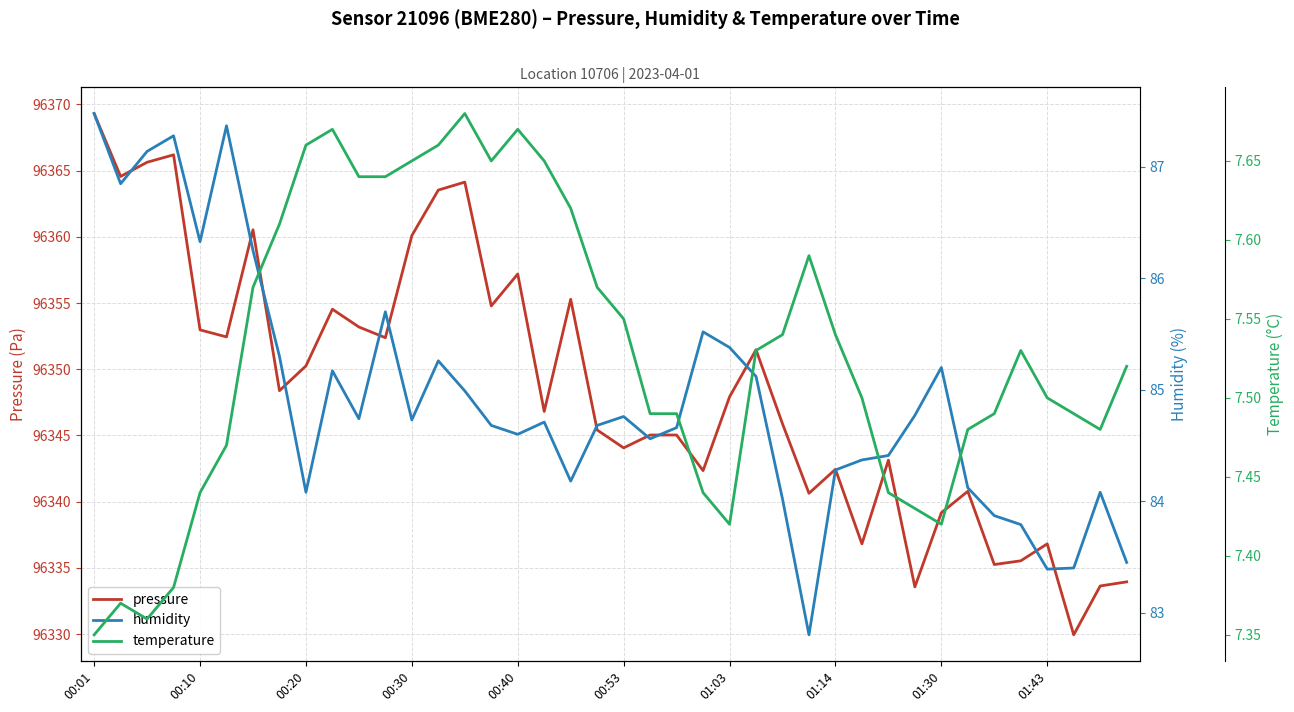

How many lines are shown in the chart?

3